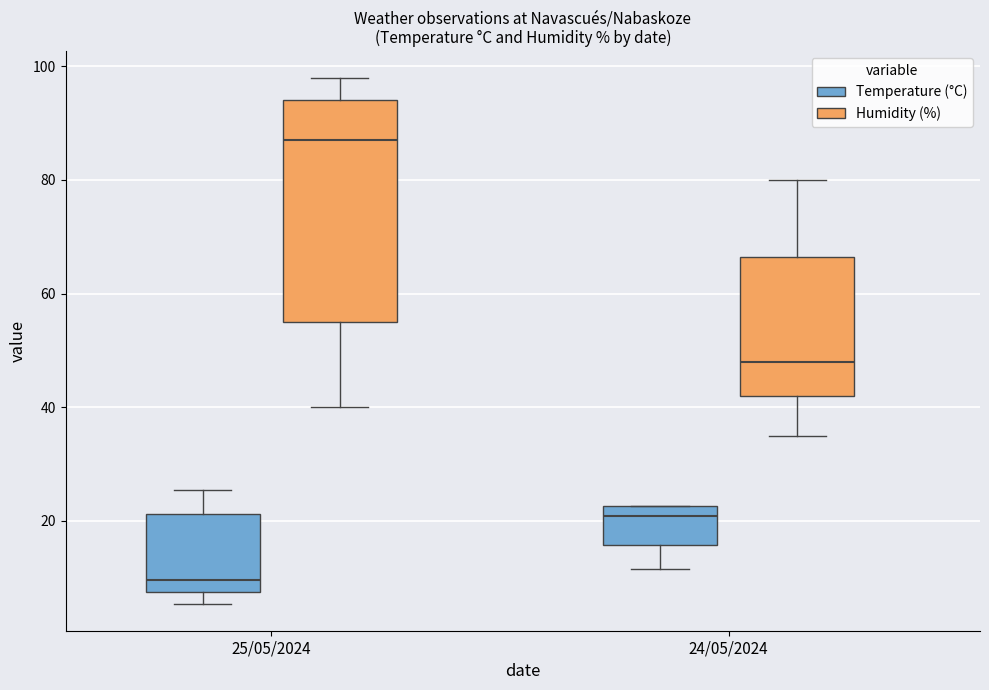

Which box's median line is the highest?

25/05/2024 (Humidity (%))